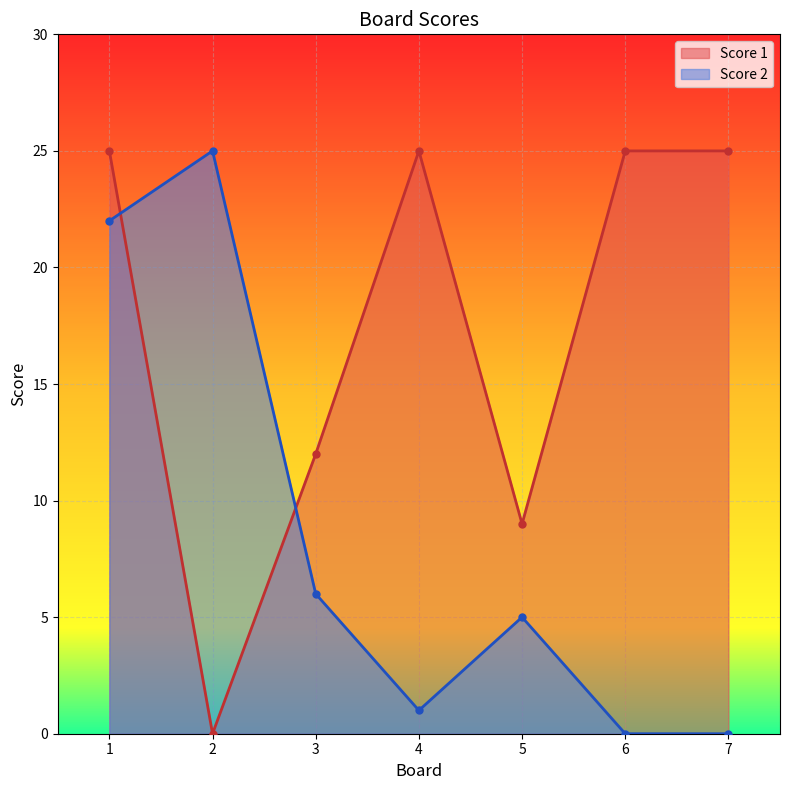

At which category does the chart reach its minimum across all series?

2